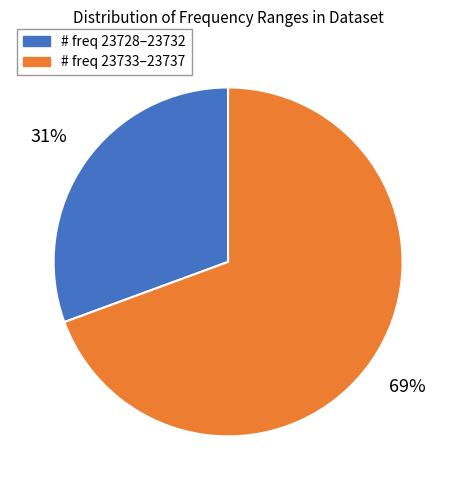

To the nearest percent, what is the average slice percentage?

50%